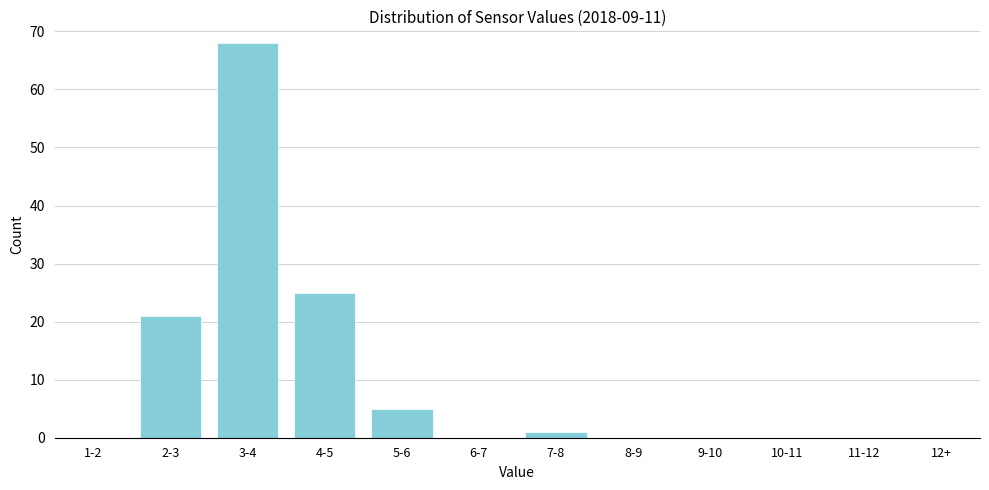

True or false: the data shows 5 at 5-6.

True